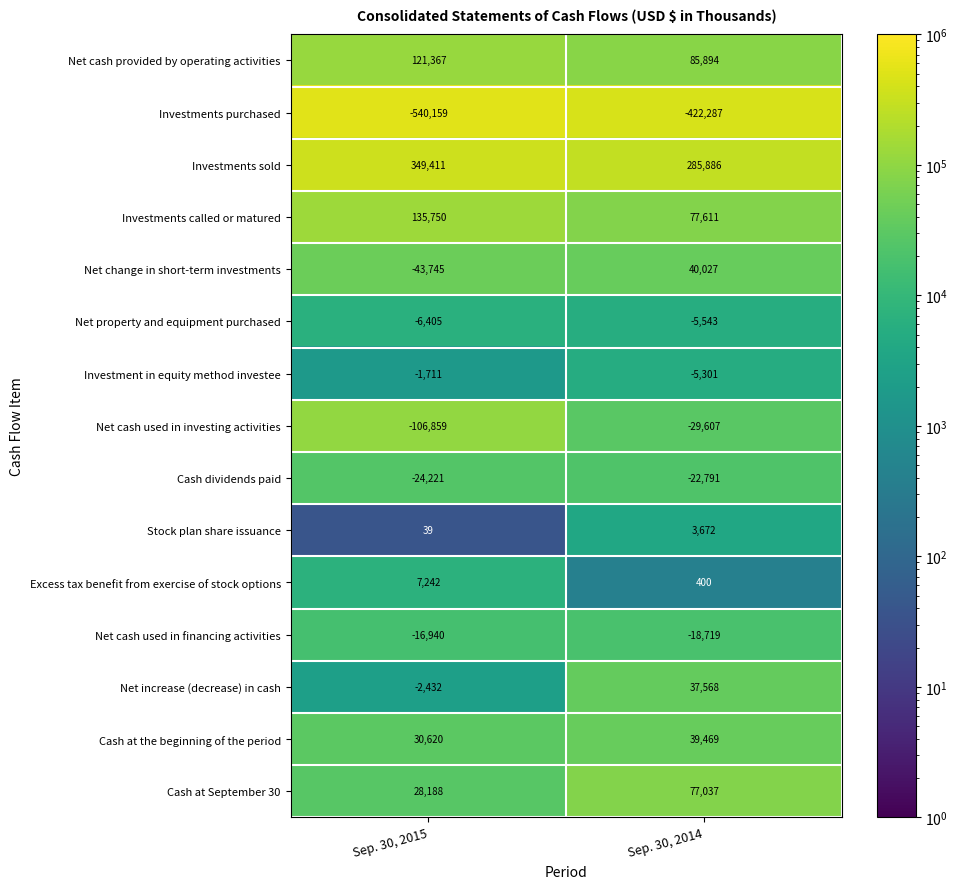

What value does the Cash dividends paid series have at Sep. 30, 2014, to the nearest 50?

-22800